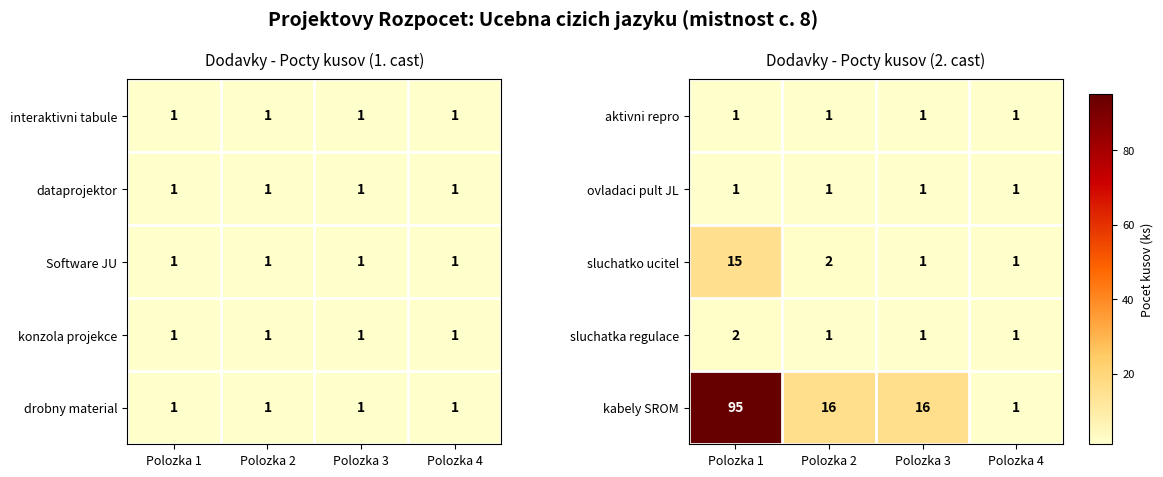

What is the sum of all sluchatka regulace values?

5